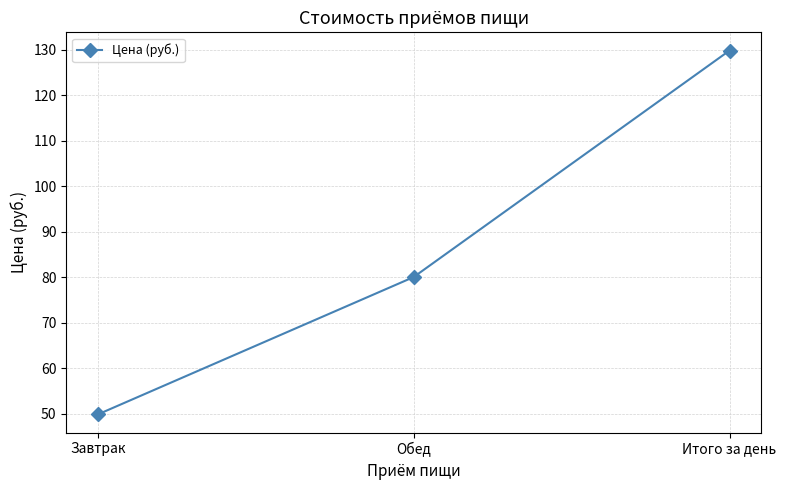

How many data points does each series have?

3